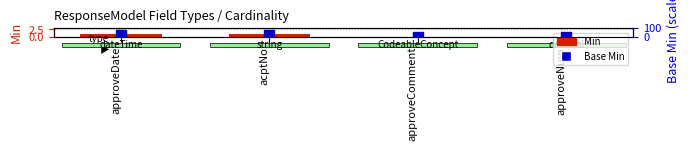

Which series has the largest total across all categories?

Base Min